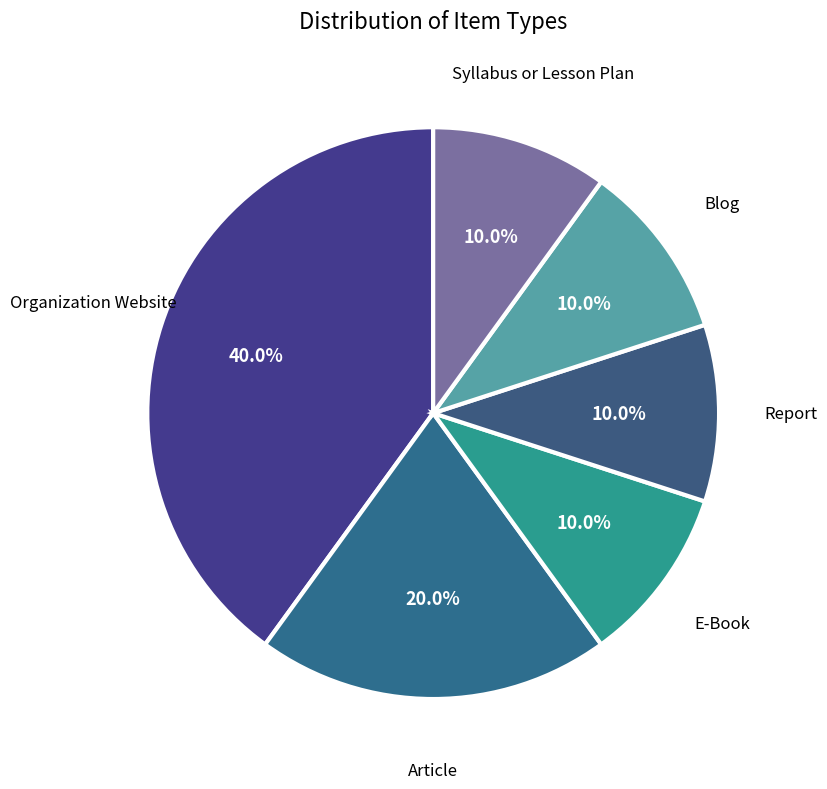

Which category has the biggest portion of the pie?

Organization Website